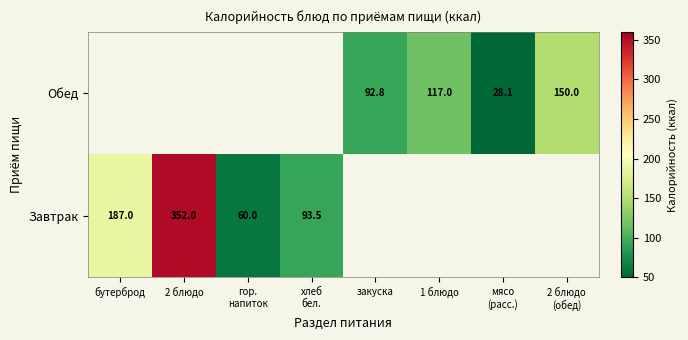

The value of Завтрак at 2 блюдо is 352.0. True or false?

True